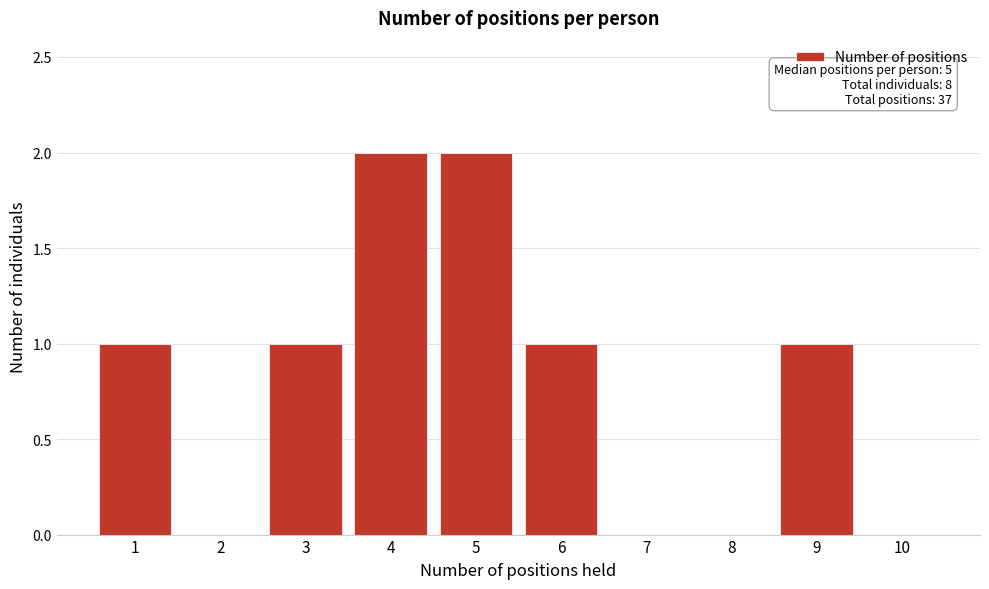

Reading right to left, list all the values displayed in this chart.

10=0	9=1	8=0	7=0	6=1	5=2	4=2	3=1	2=0	1=1